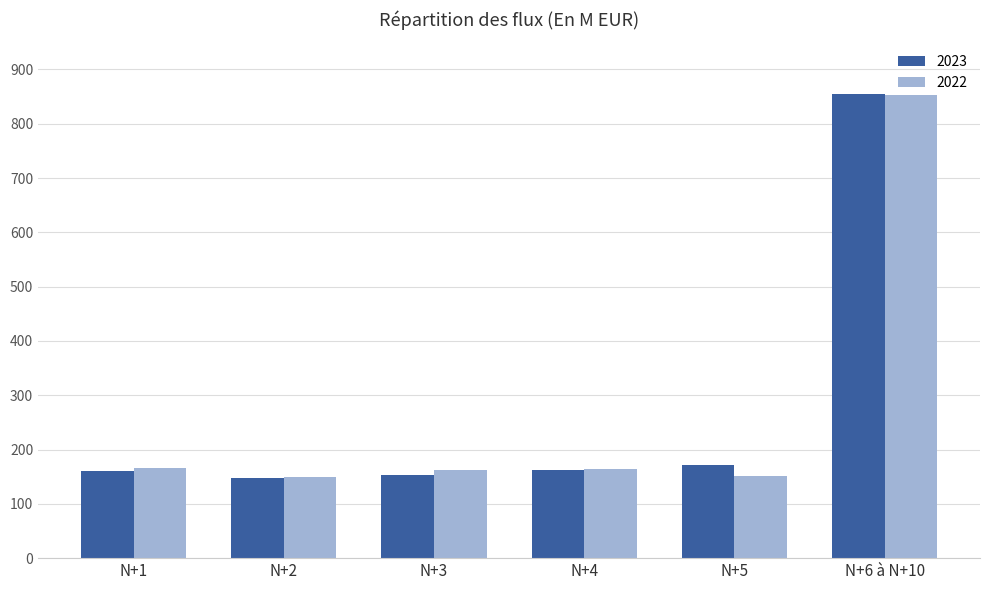

The value of 2023 at N+1 is 161. True or false?

True